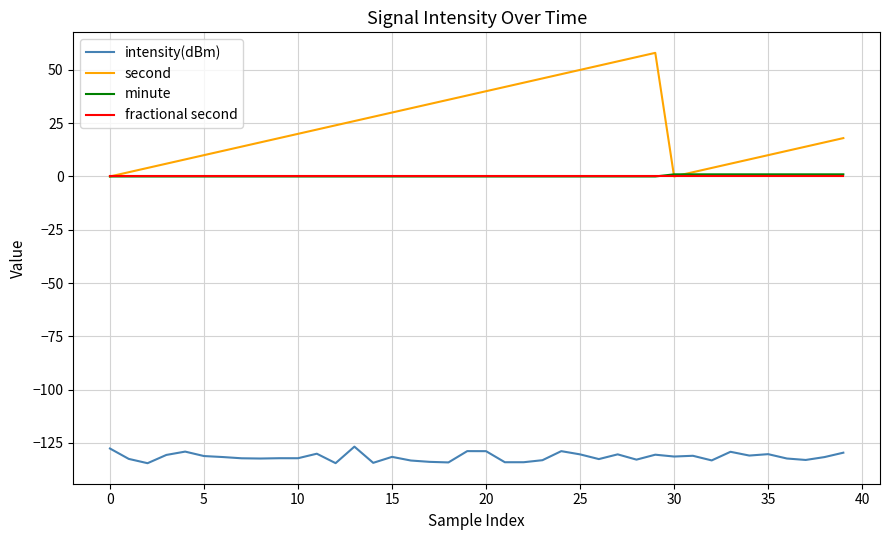

True or false: minute and intensity(dBm) intersect in this chart.

False